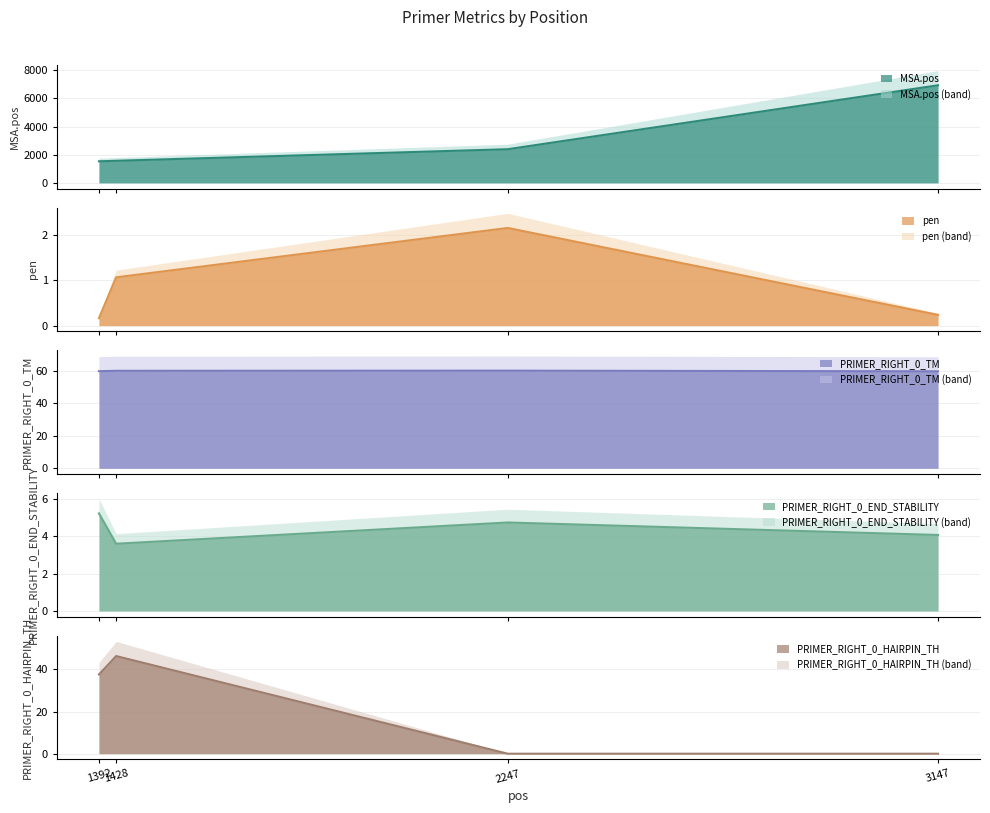

What is the total value across all series at 2247?

2459.1